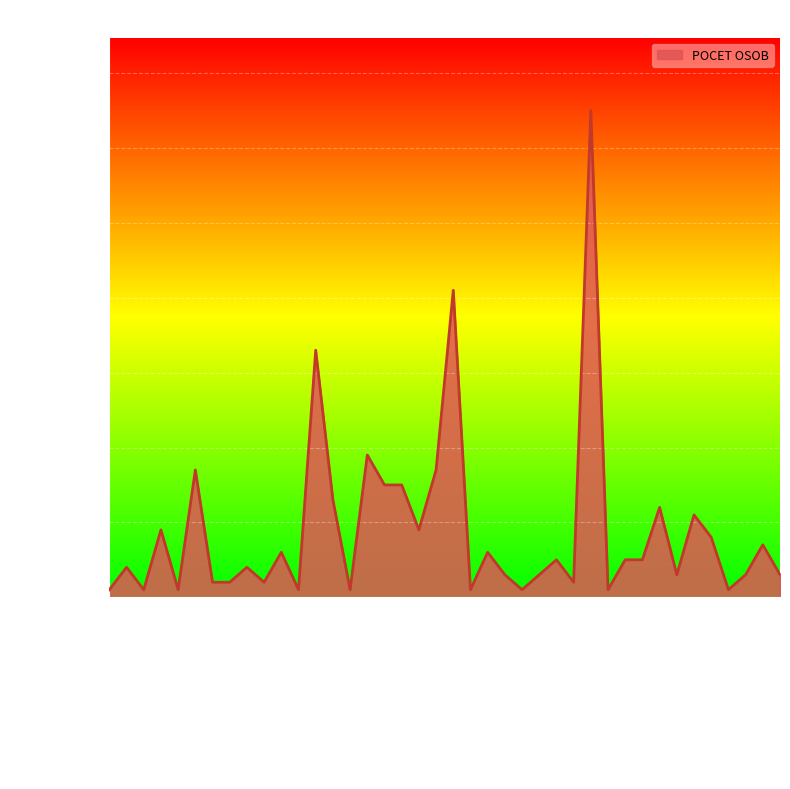

Reading left to right, what are all the values shown in this chart?

1	4	1	9	1	17	2	2	4	2	6	1	33	13	1	19	15	15	9	17	41	1	6	3	1	3	5	2	65	1	5	5	12	3	11	8	1	3	7	3